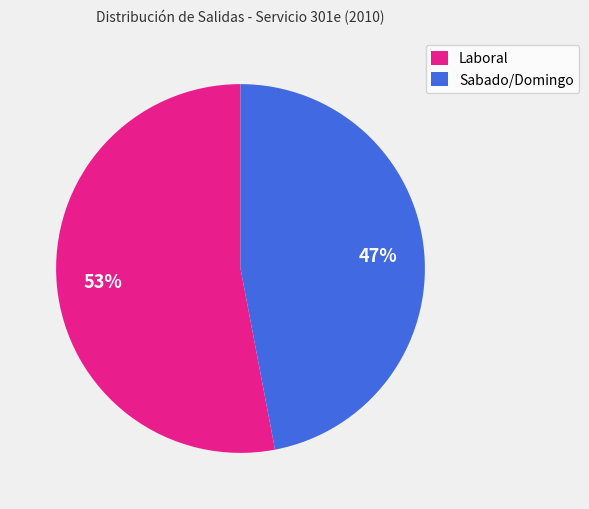

Is there any slice that represents more than half of the pie?

Yes